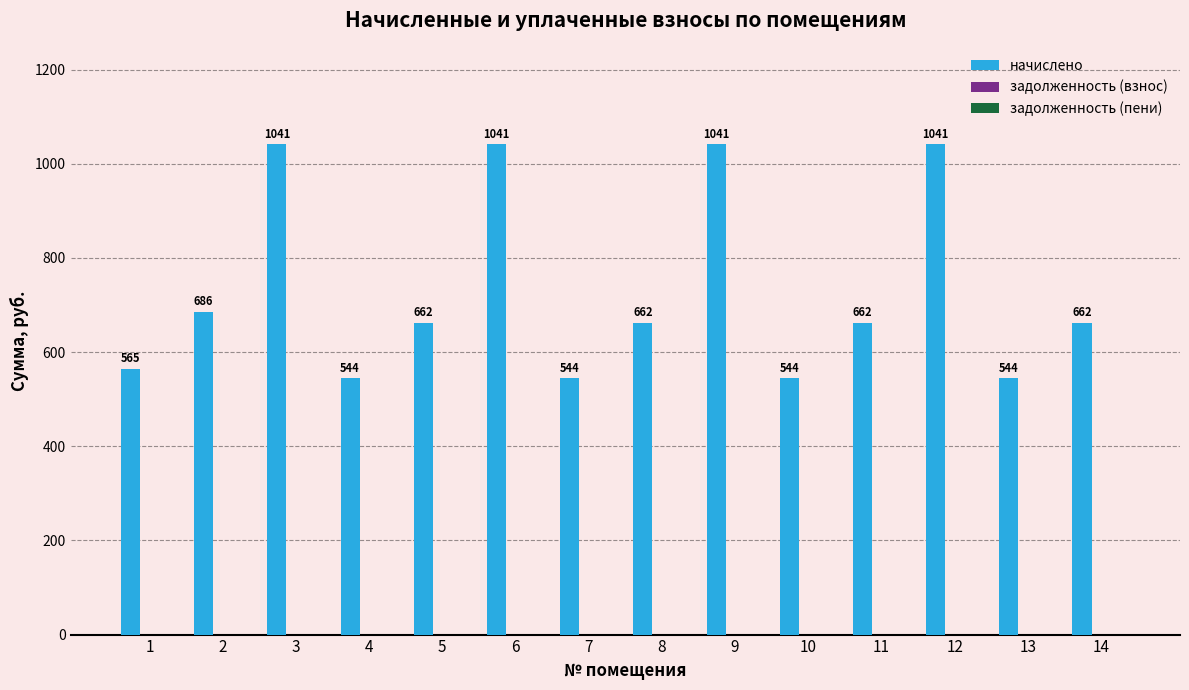

What is the value of the 7th bar from the left?

544.3